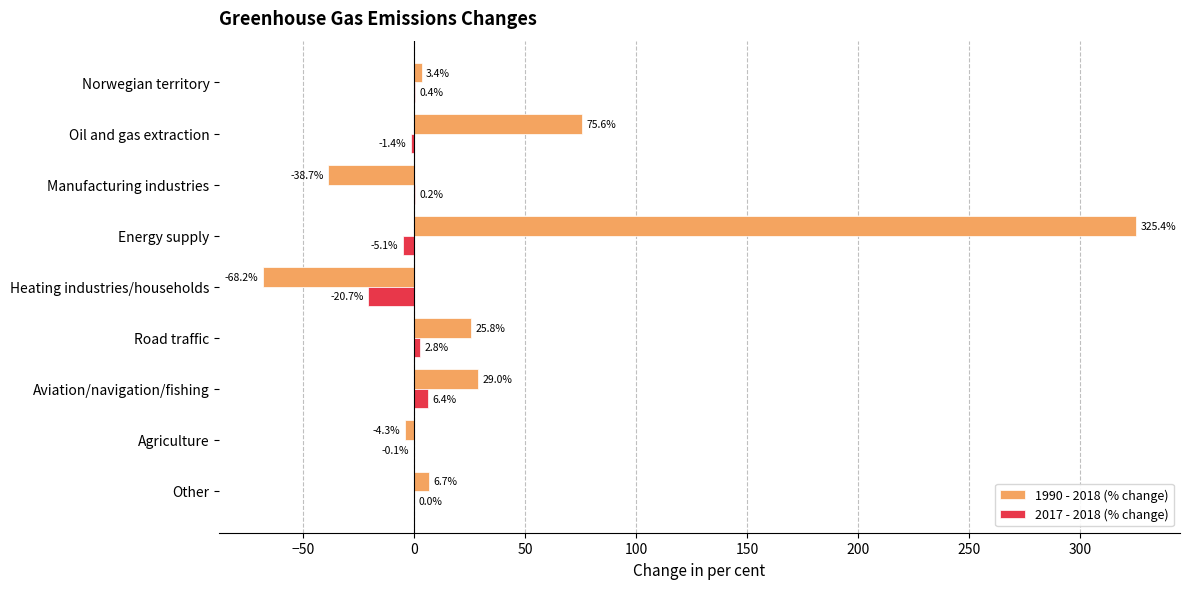

At which label is 2017 - 2018 (% change) closest to -7?

Energy supply